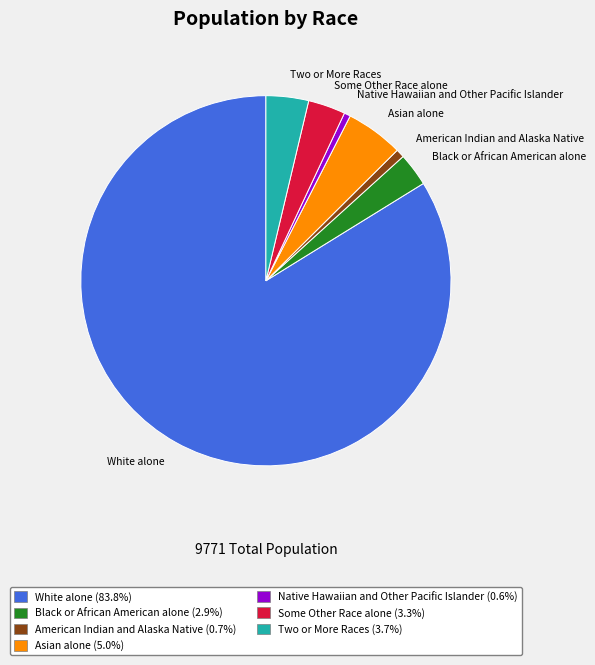

Is there any slice that represents more than half of the pie?

Yes